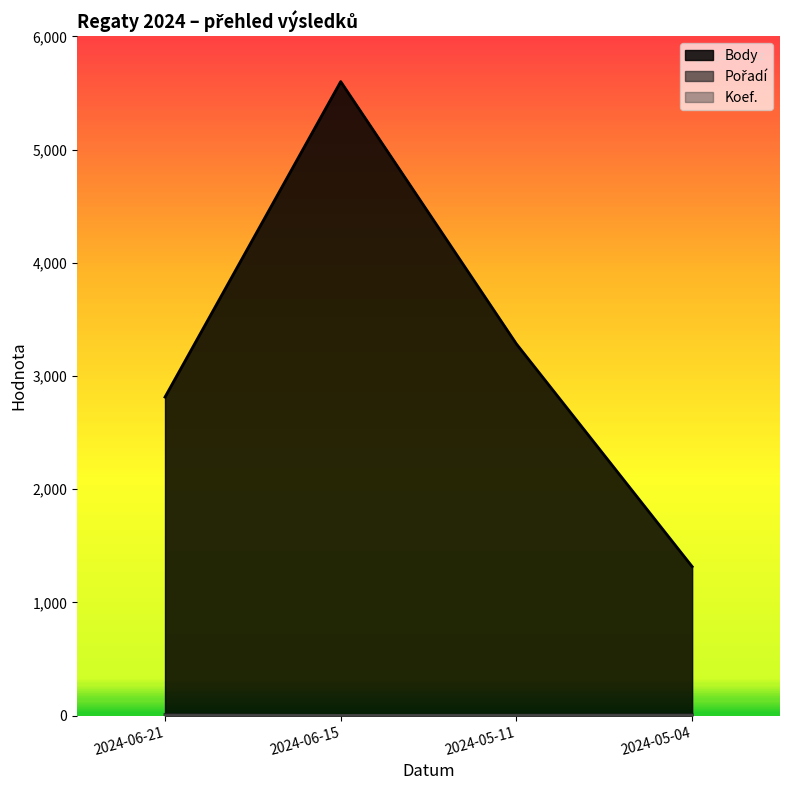

Is it true that Pořadí equals 4 at 2024-06-21?

False